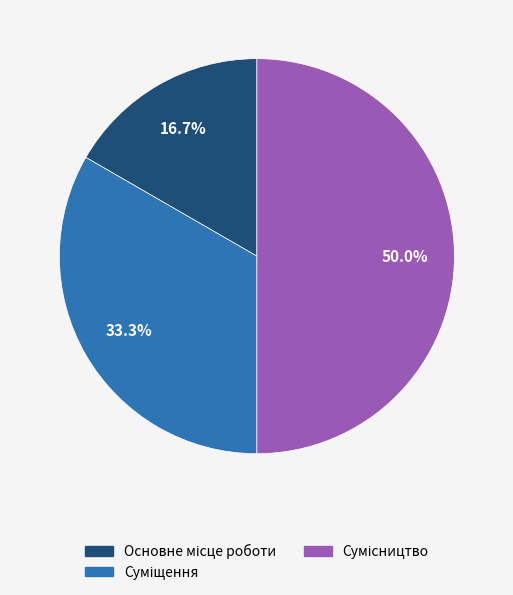

Count the number of slices in the pie.

3